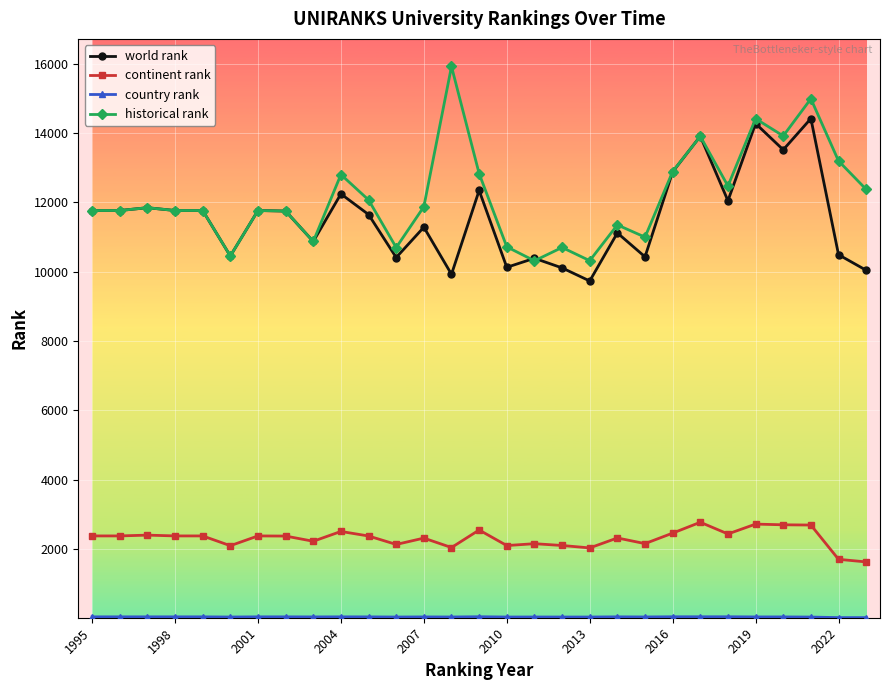

What is the value of the world rank point at the 4th from the left?

11768.0